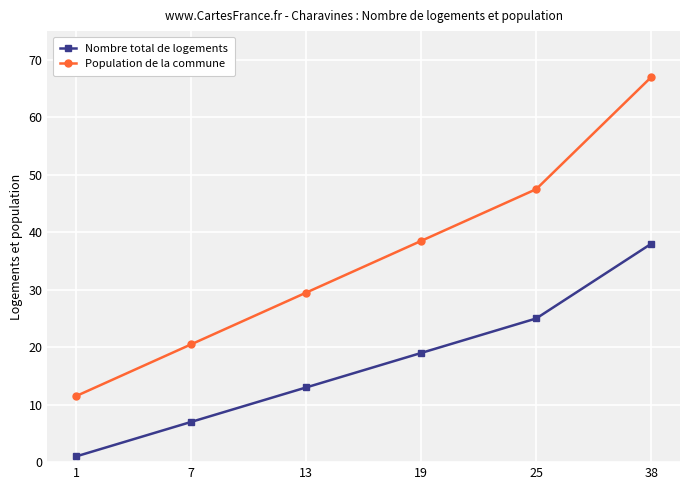

List the labels in order of Nombre total de logements value, smallest first.

1, 7, 13, 19, 25, 38